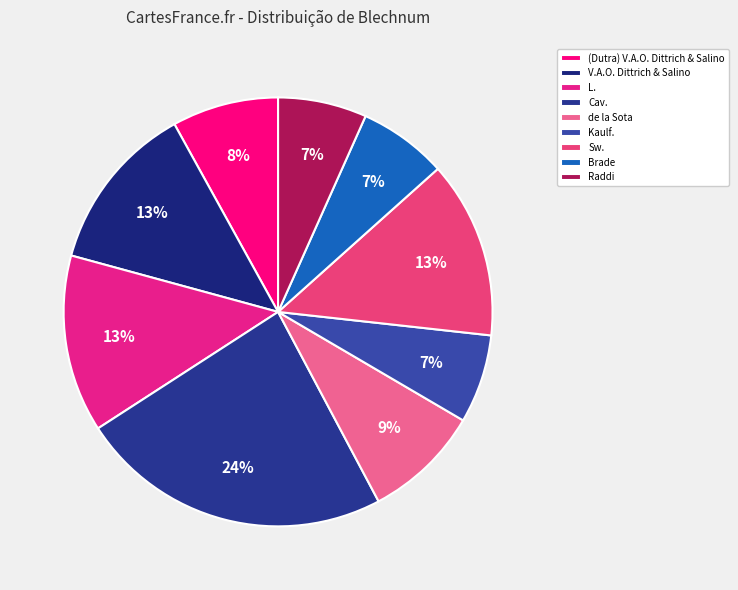

What is the ratio of the value at L. to the value at V.A.O. Dittrich & Salino?

1.1